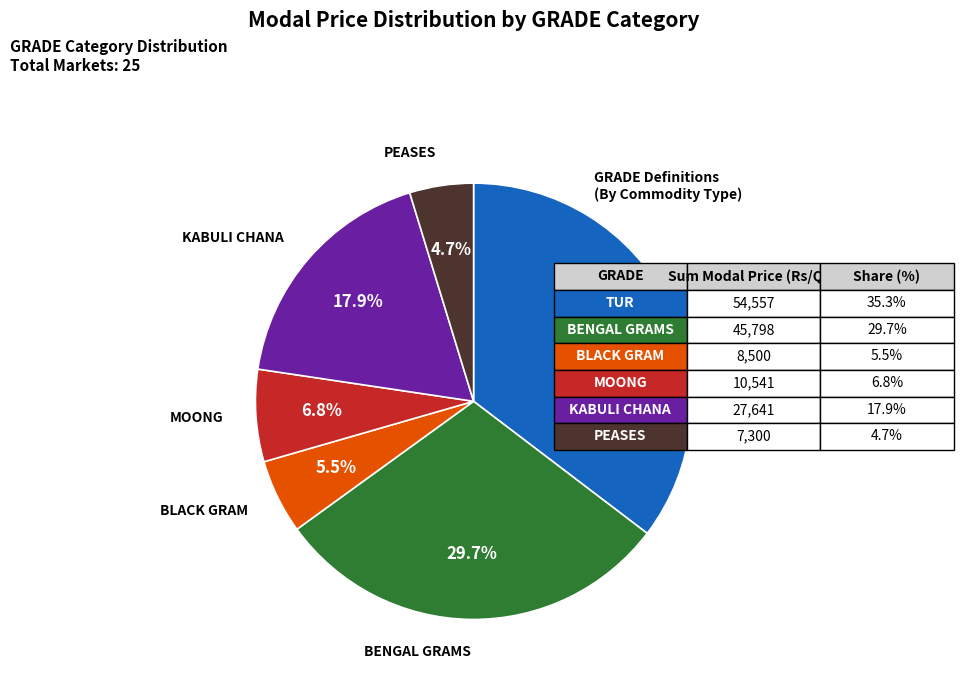

To the nearest percent, what is the average slice percentage?

17%